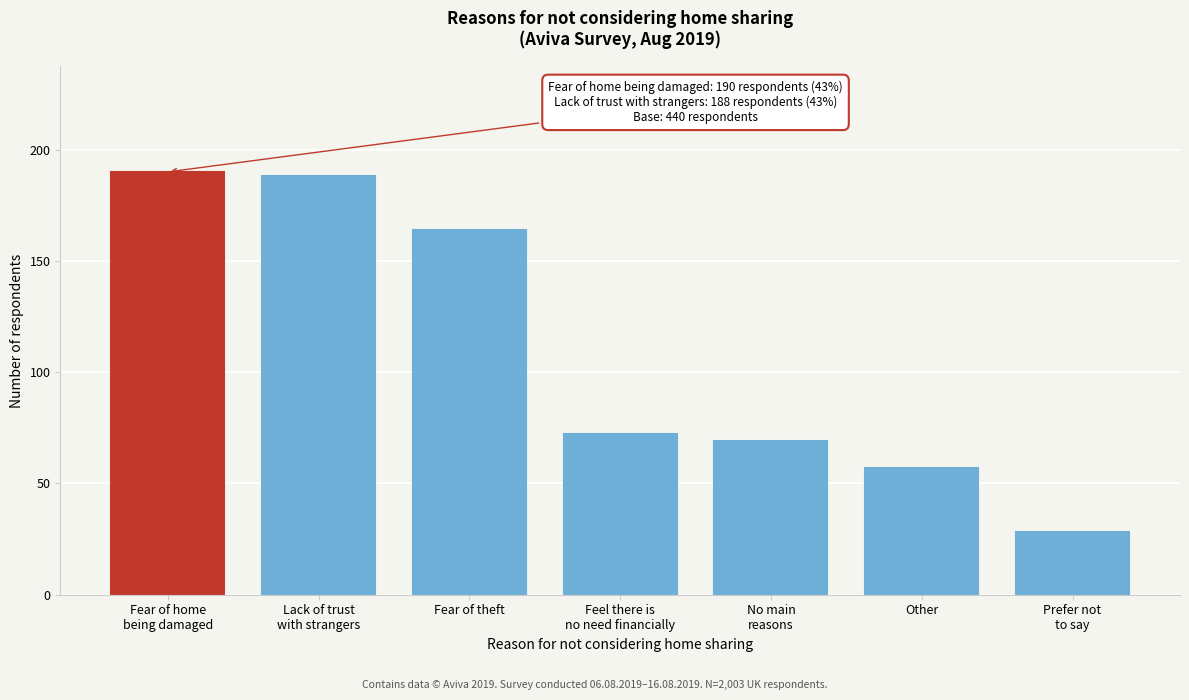

Reading right to left, transcribe all the data shown in this chart.

28	57	69	72	164	188	190